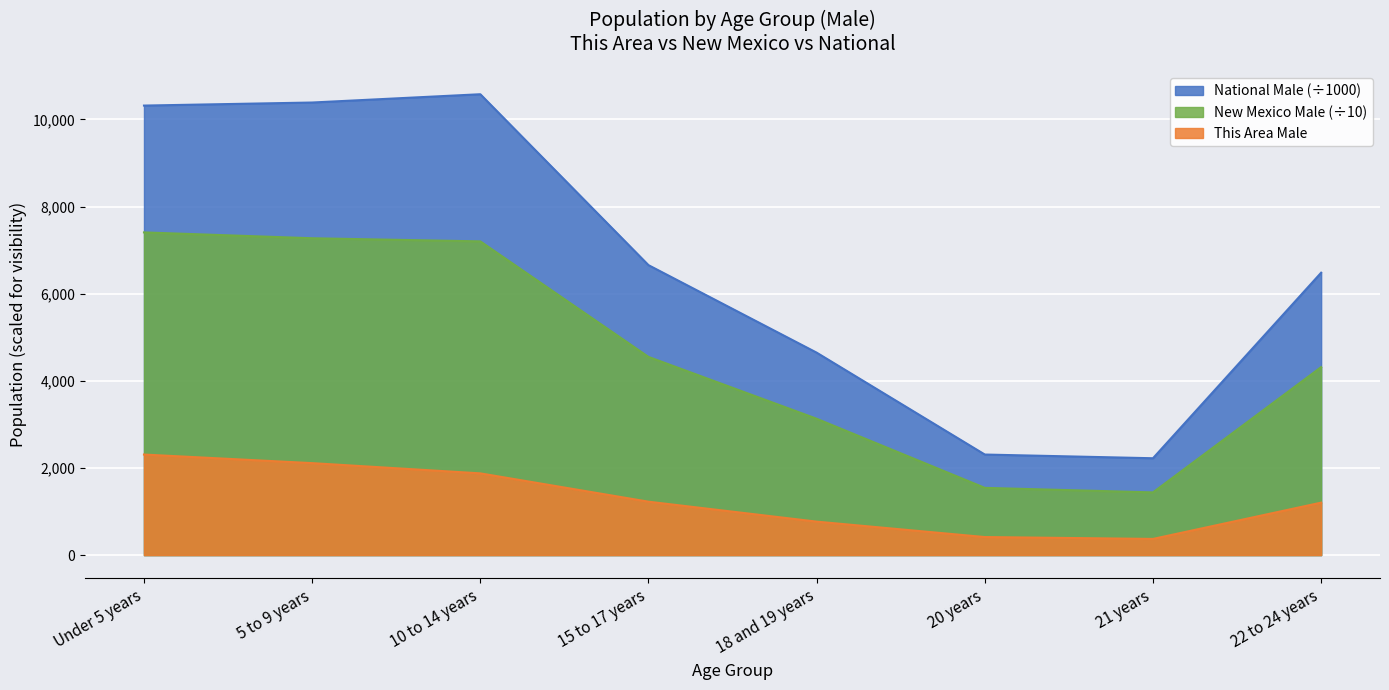

Between 21 years and Under 5 years, which is larger?

Under 5 years